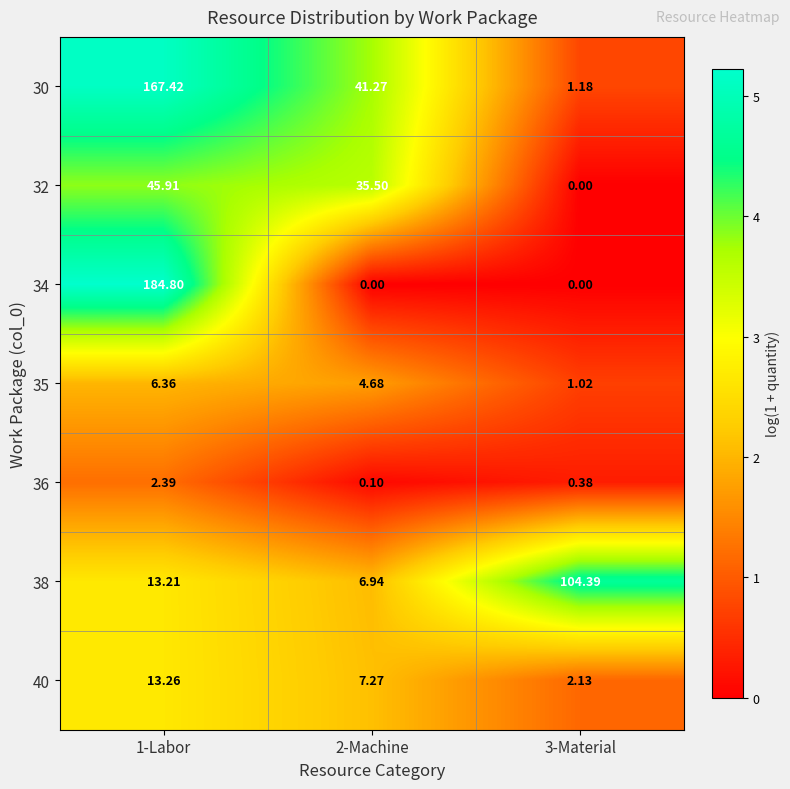

Is the value of 32 at 3-Material greater than the value of 35 at 2-Machine?

No